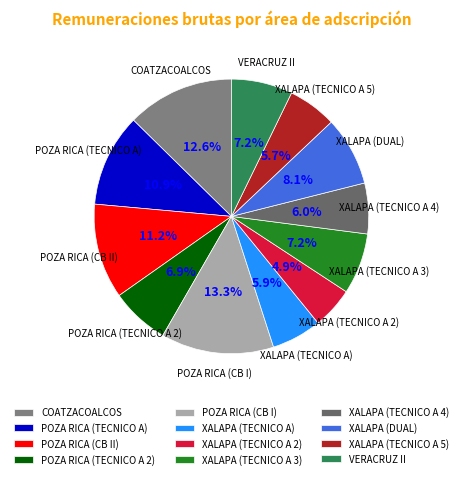

Count the number of slices in the pie.

12